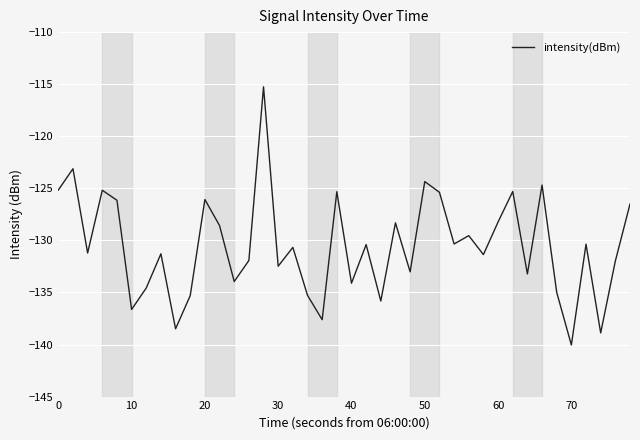

True or false: the data has more than 1 interior local peaks.

True